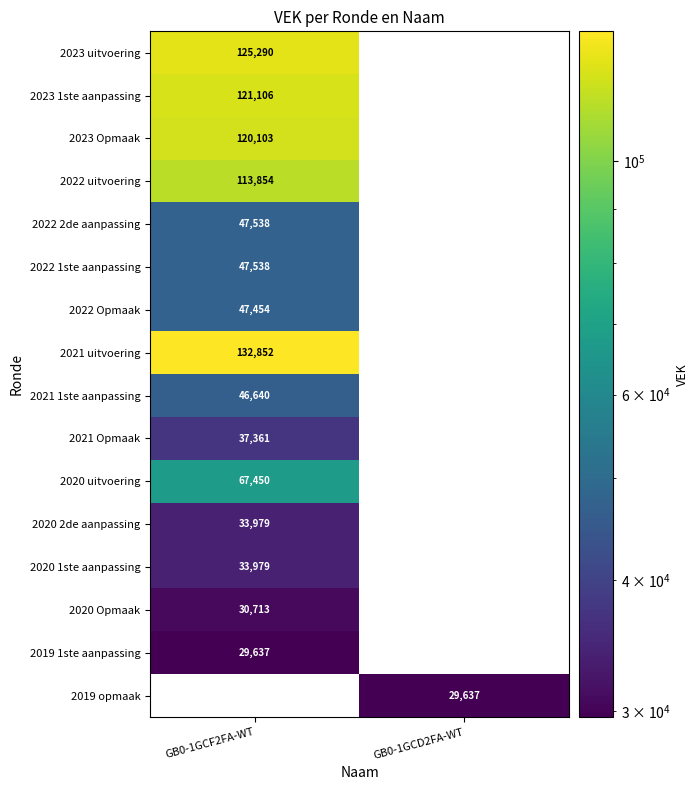

True or false: 2022 1ste aanpassing has a value of 47538 at GB0-1GCF2FA-WT.

True